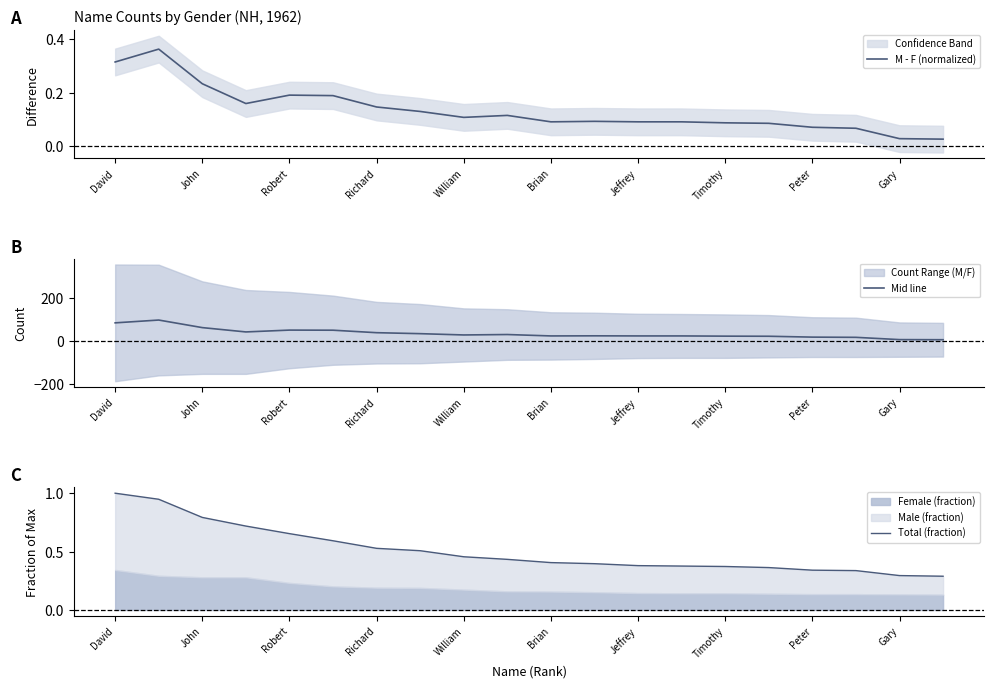

How many data points in Mid line are above 29?

9